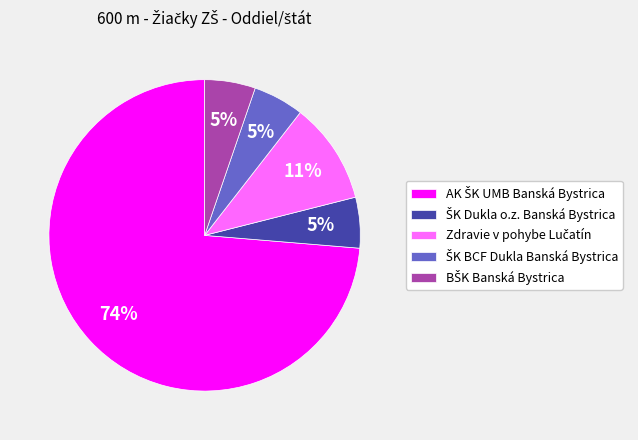

To the nearest percent, what is the average slice percentage?

20%